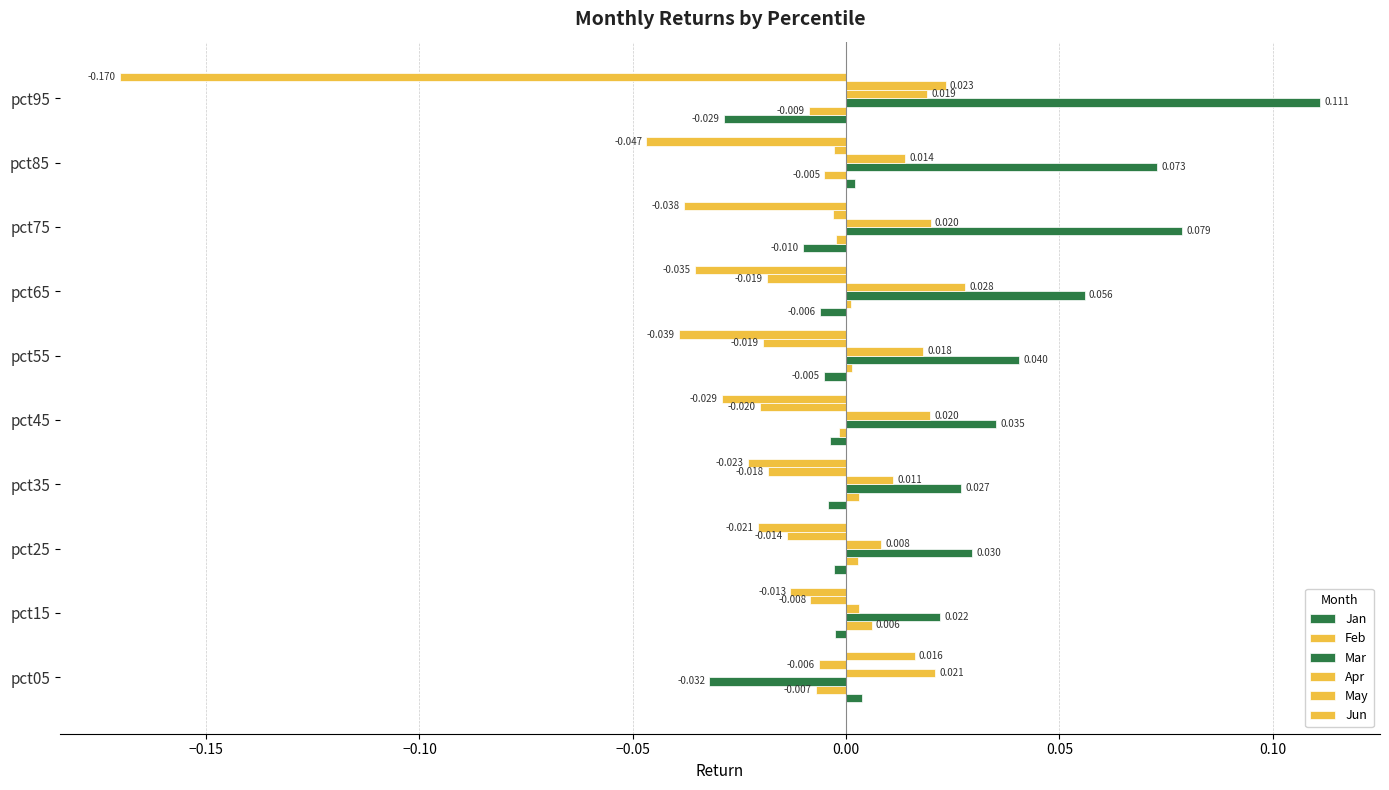

Which series has the largest range (max minus min)?

Jun